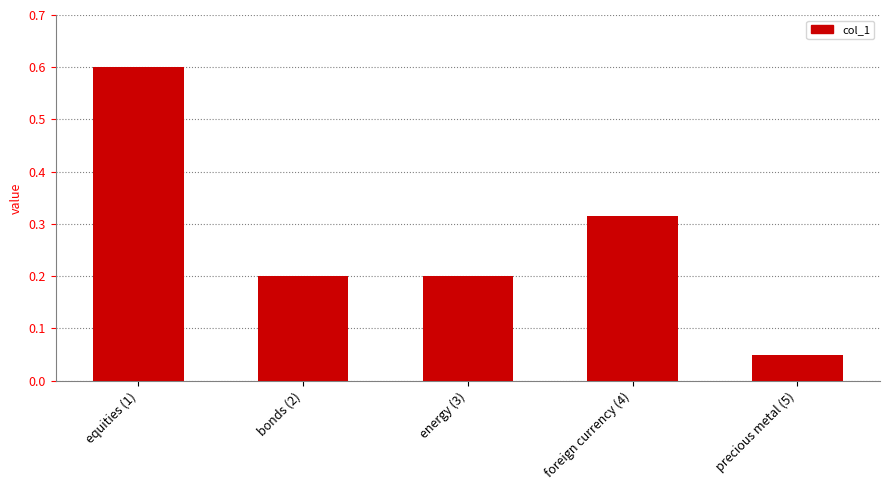

Does the chart contain stacked bars?

No